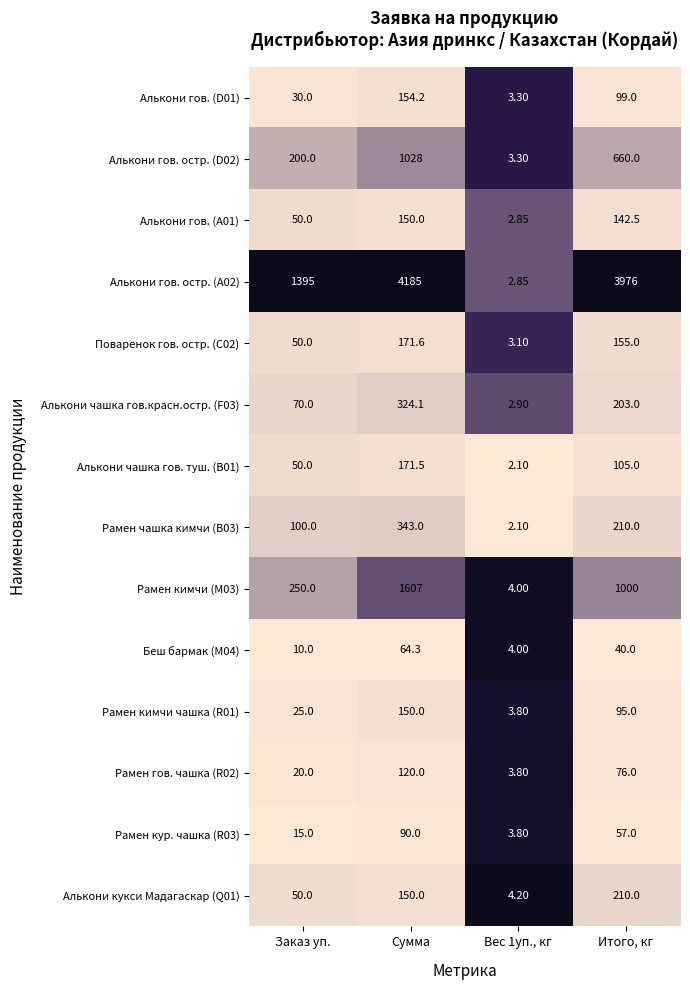

At which label does Рамен чашка кимчи (B03) first exceed 210?

Сумма